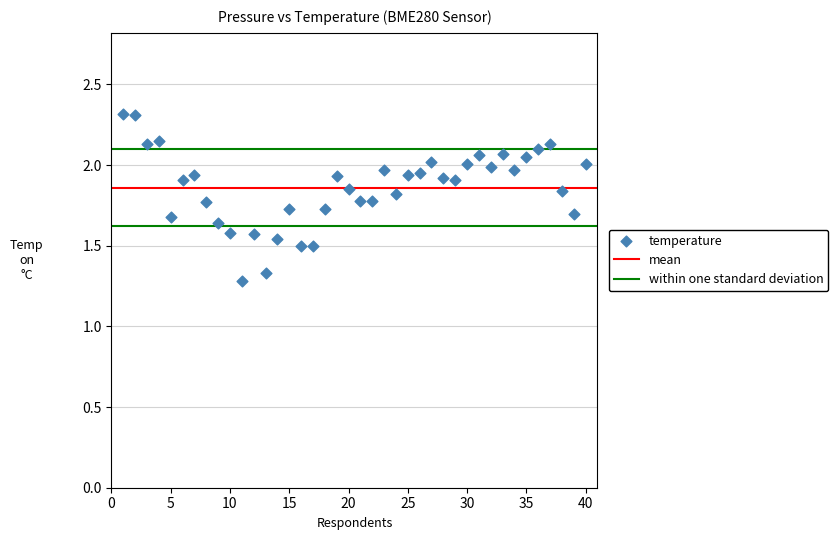

What is the range of Y values (max minus min)?

1.0